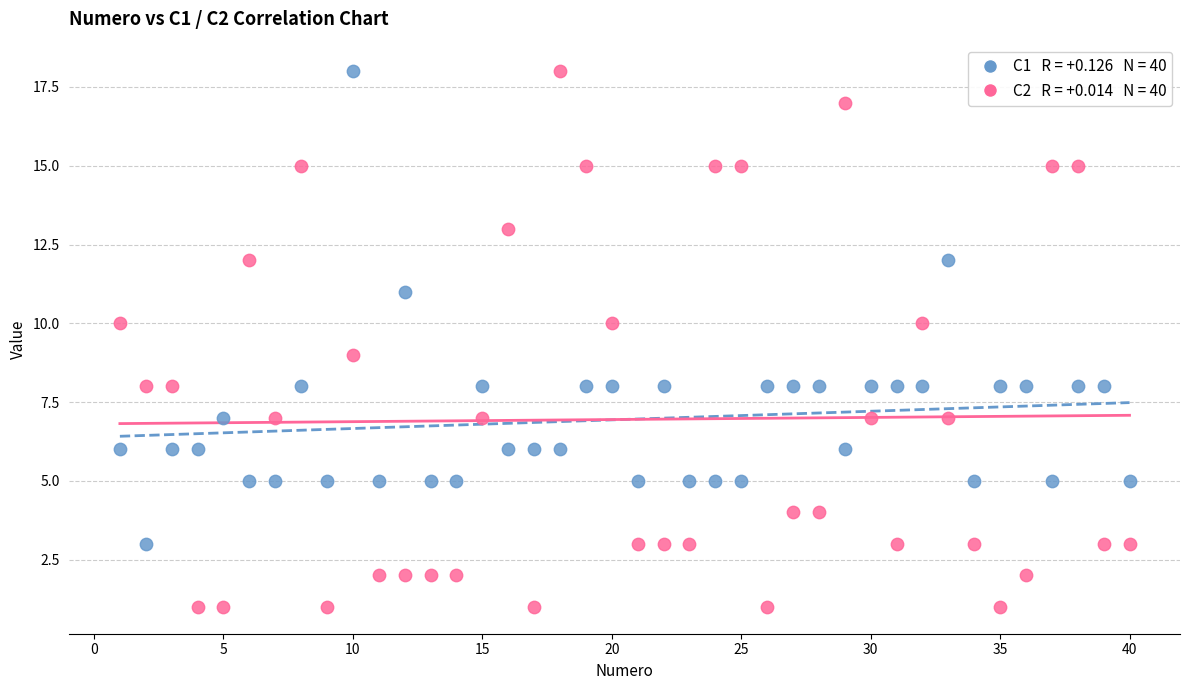

Across all data points, what is the range of Y values (max minus min)?

17